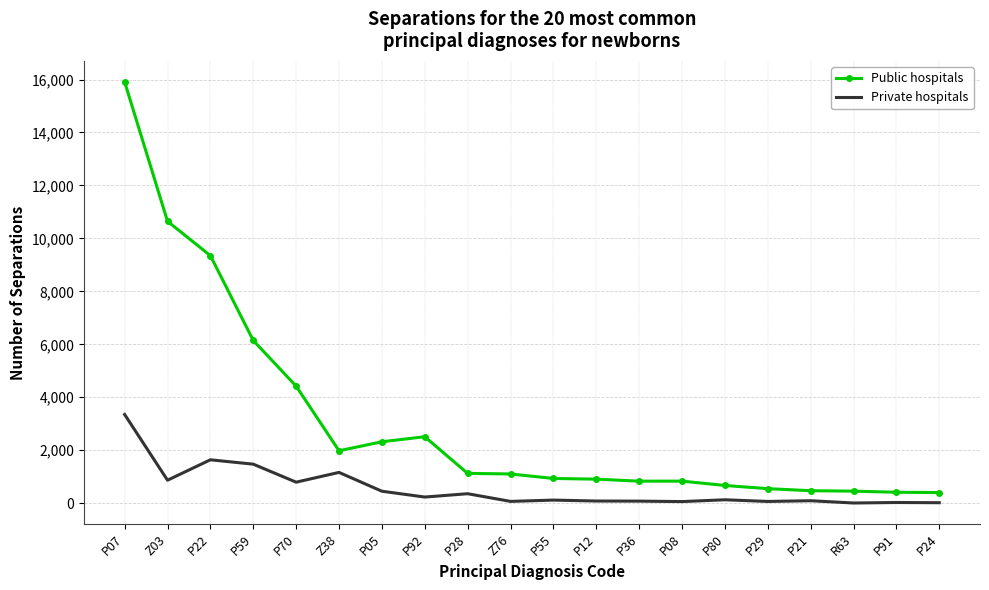

True or false: Private hospitals and Public hospitals intersect in this chart.

False